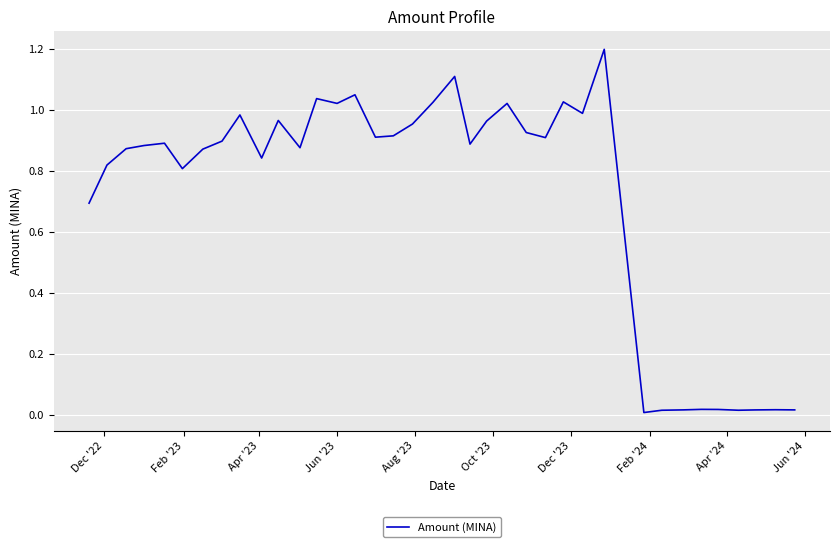

What is the difference between the maximum and minimum values?

1.2